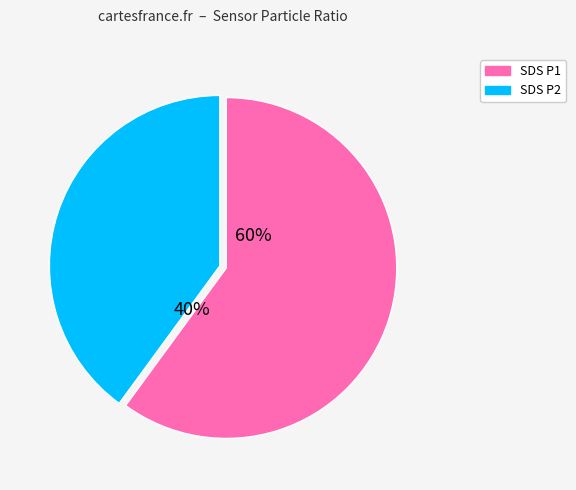

Combined, do SDS P1 and SDS P2 account for over 50%?

Yes